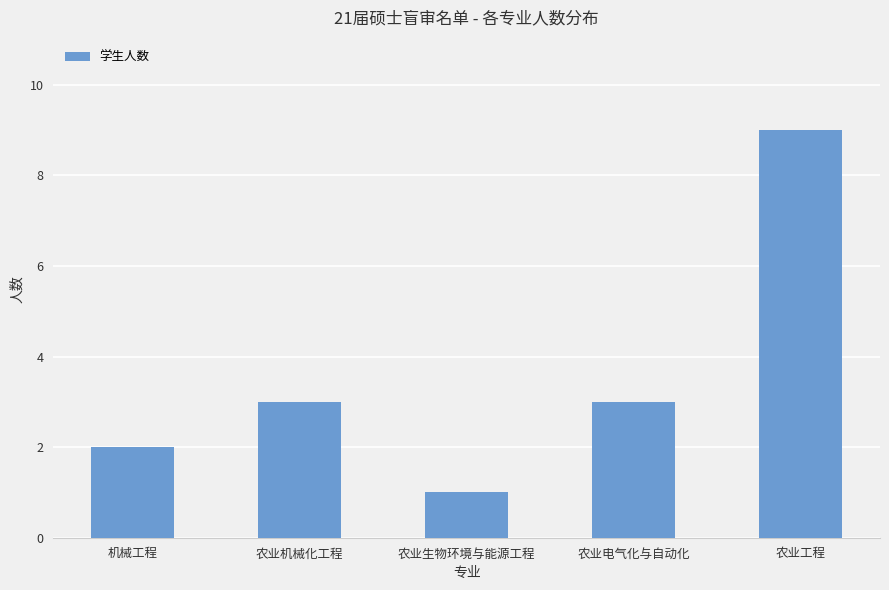

What is the value of the 1st bar from the left?

2